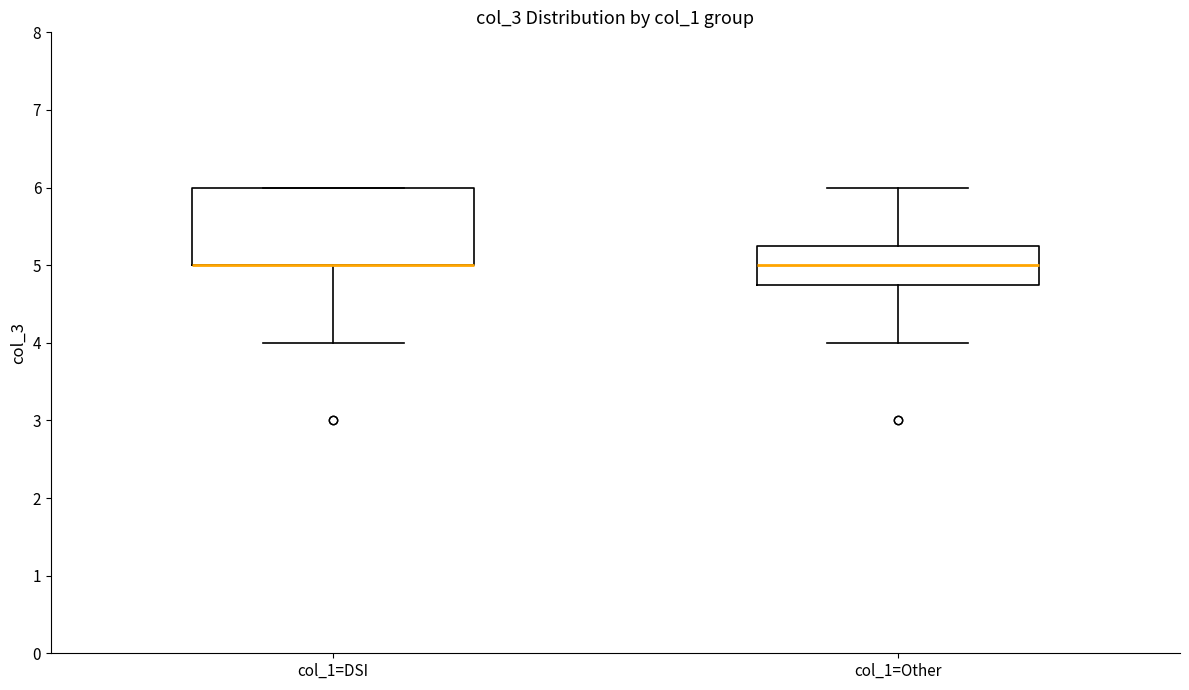

Which box is the tallest, from its lower edge to its upper edge?

col_1=DSI